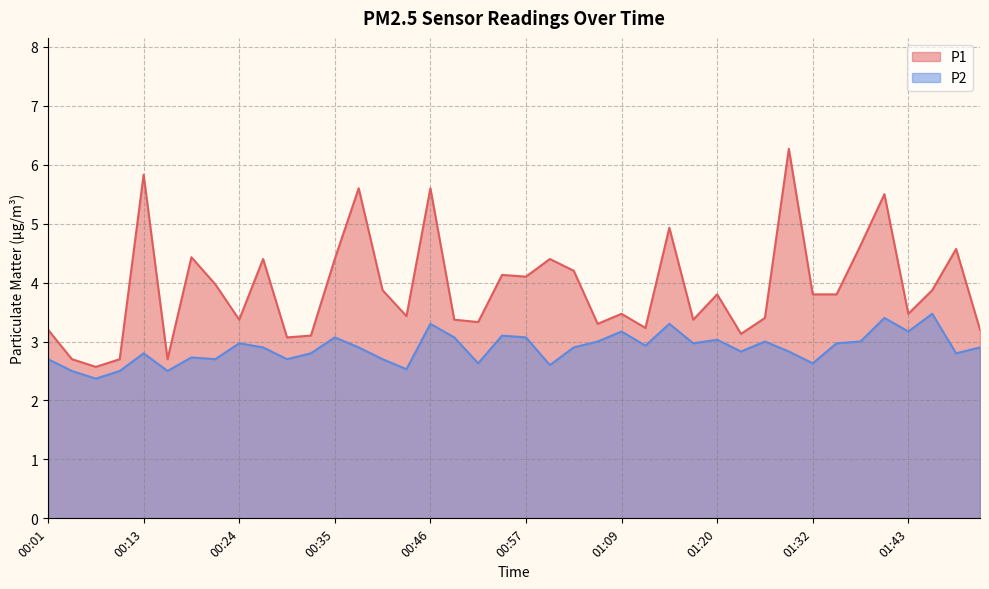

What are all the series names shown in the legend?

P1, P2